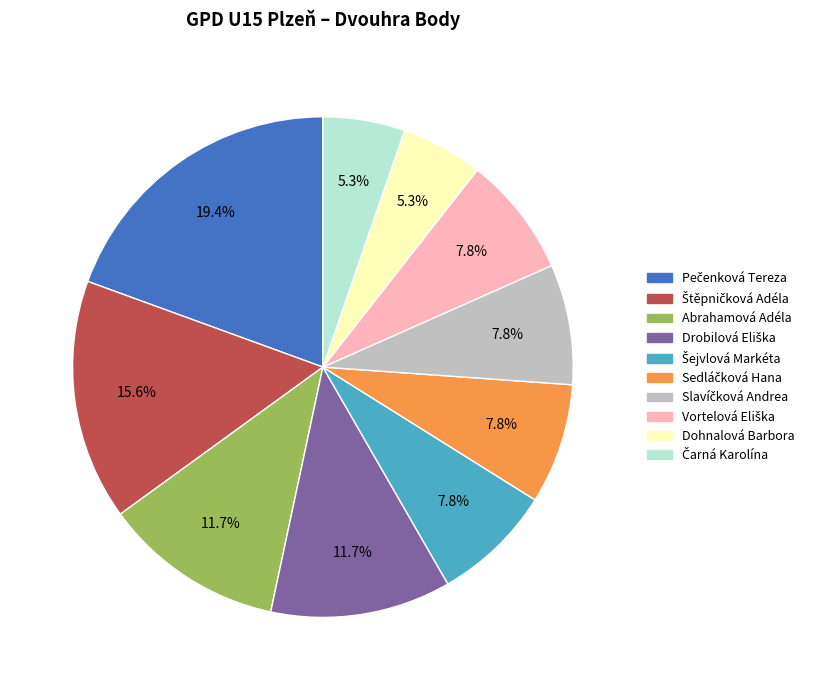

To the nearest percent, what is the average slice percentage?

10%